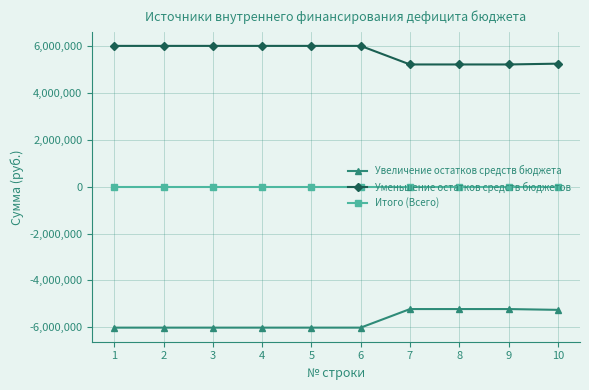

True or false: Увеличение остатков средств бюджета has a value of -6017601 at 6.

True